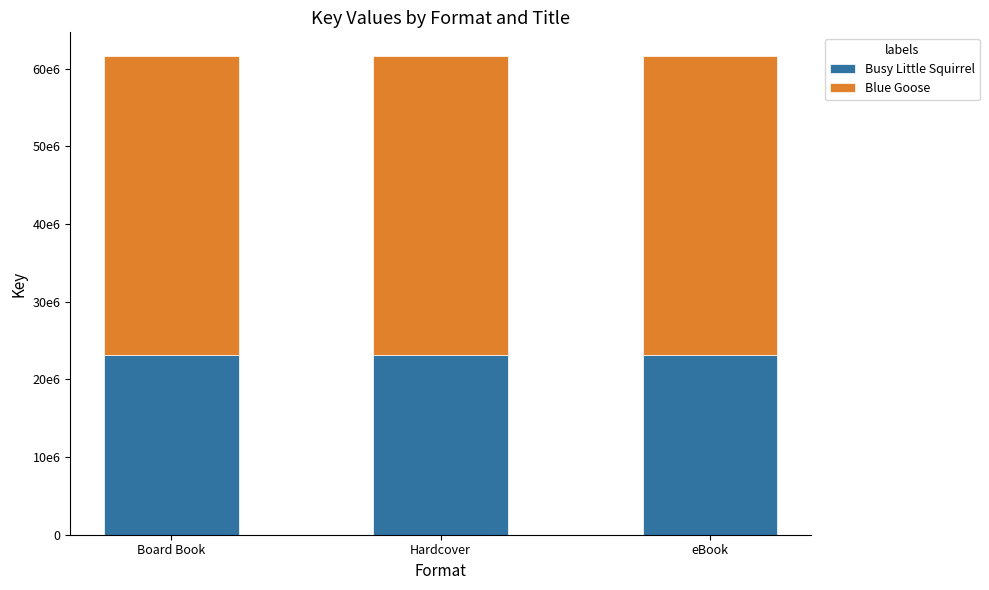

Does the chart contain stacked bars?

Yes